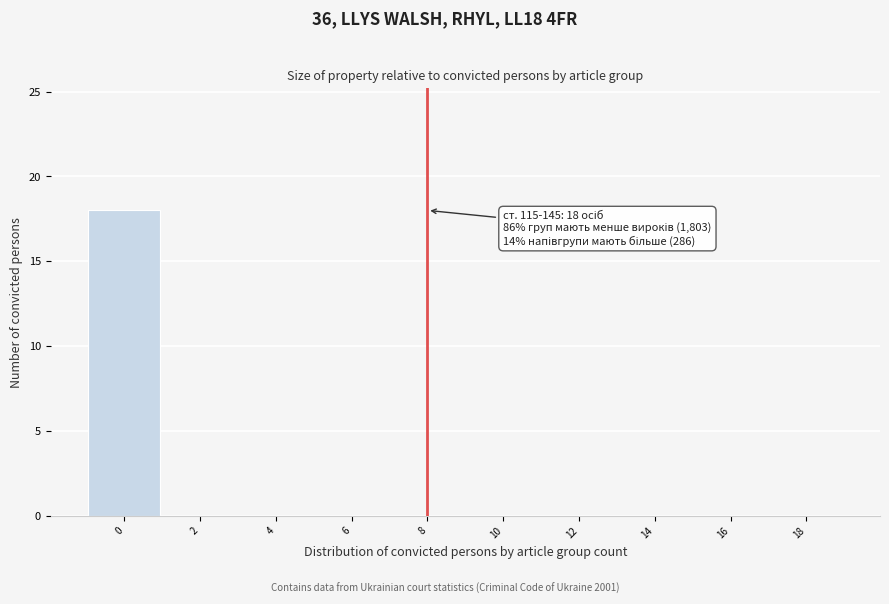

Reading right to left, what are all the values shown in this chart?

18=0	16=0	14=0	12=0	10=0	8=0	6=0	4=0	2=0	0=18